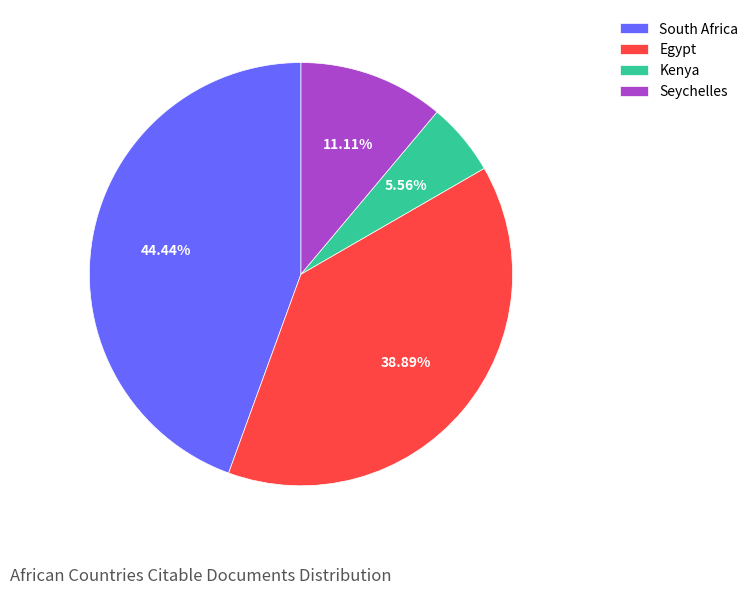

What is the smallest slice in the pie chart?

Kenya